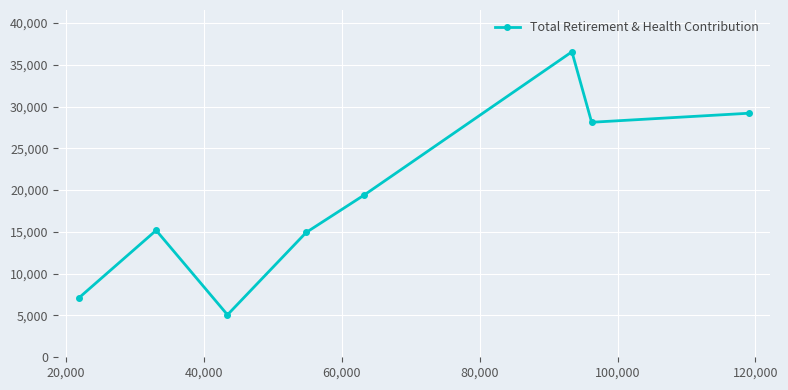

What is the average value?

19449